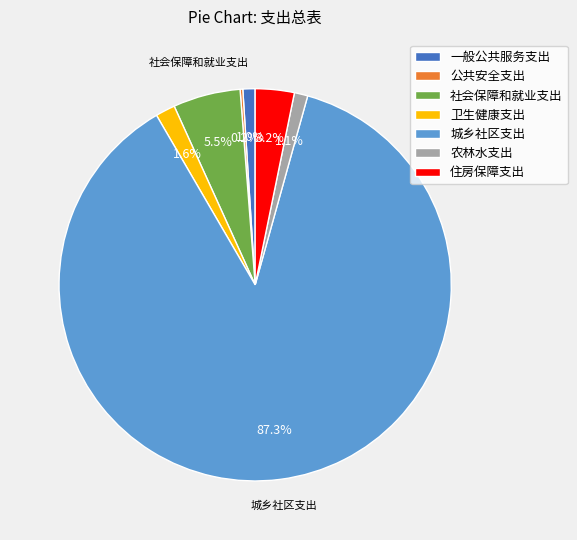

To the nearest percent, what is the difference between the largest and smallest slice percentages?

87%